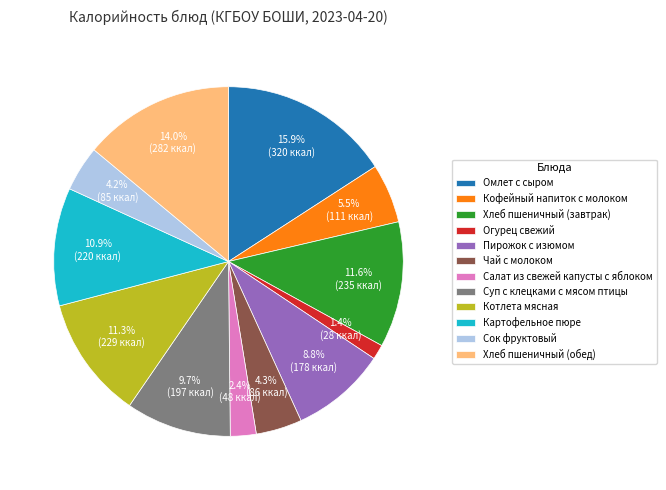

The Чай с молоком slice represents 19% of the pie. True or false?

False